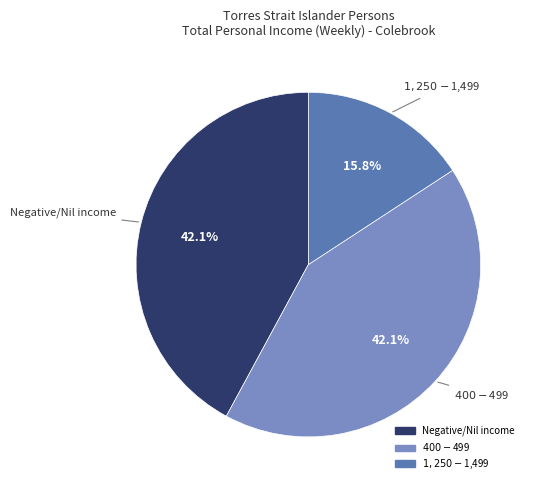

Is there a majority slice in this chart?

No